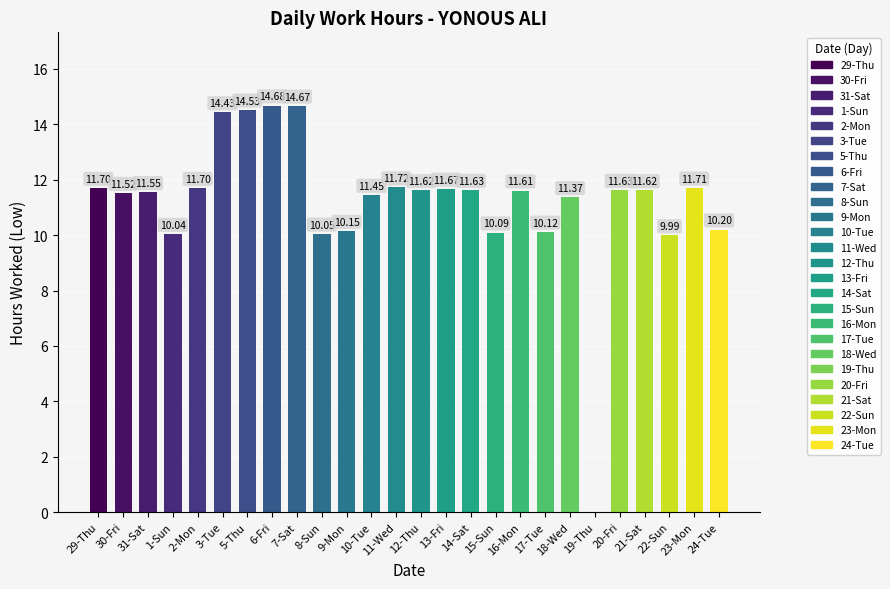

How many data points does each series have?

26